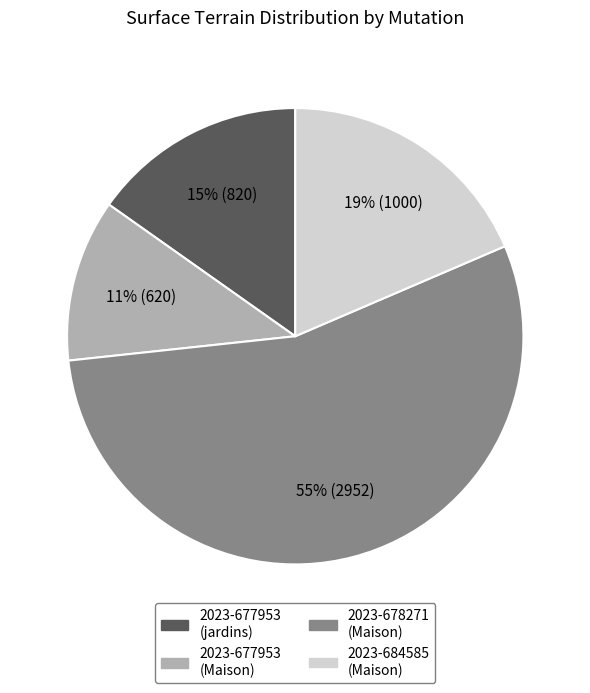

What percentage is the 2023-677953 (jardins) slice, to the nearest percent?

15%